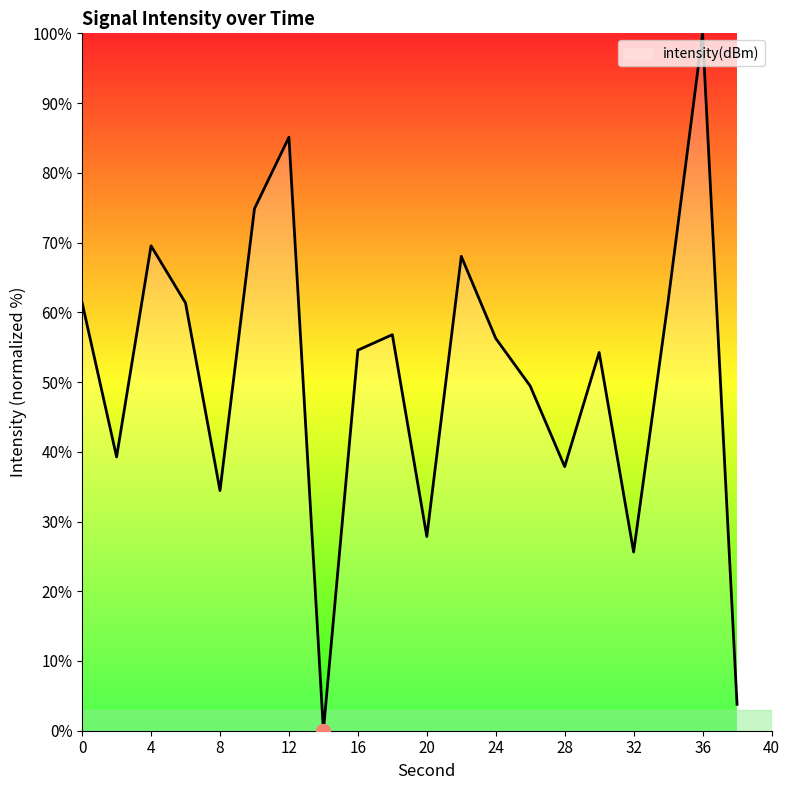

What is the difference between the maximum and minimum values?

100.0